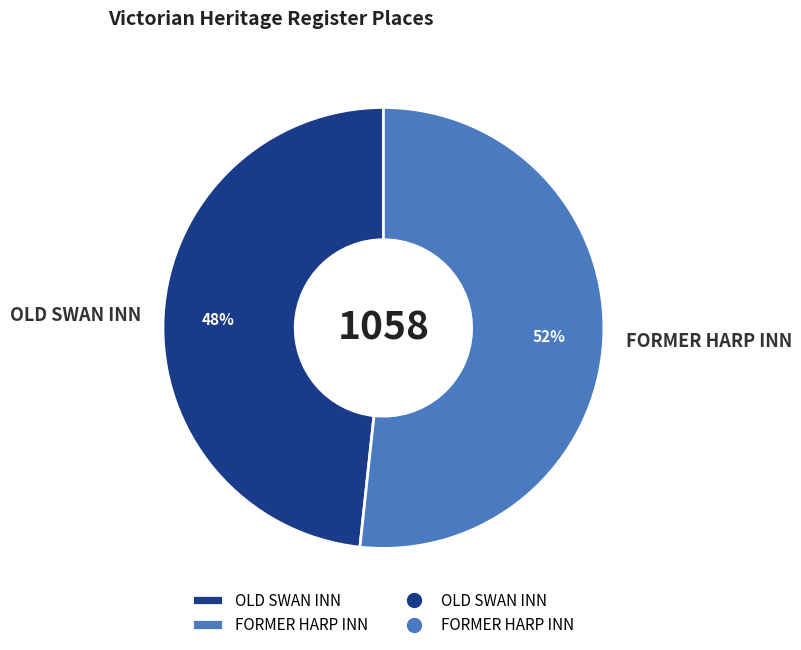

Which slice is the smallest?

OLD SWAN INN